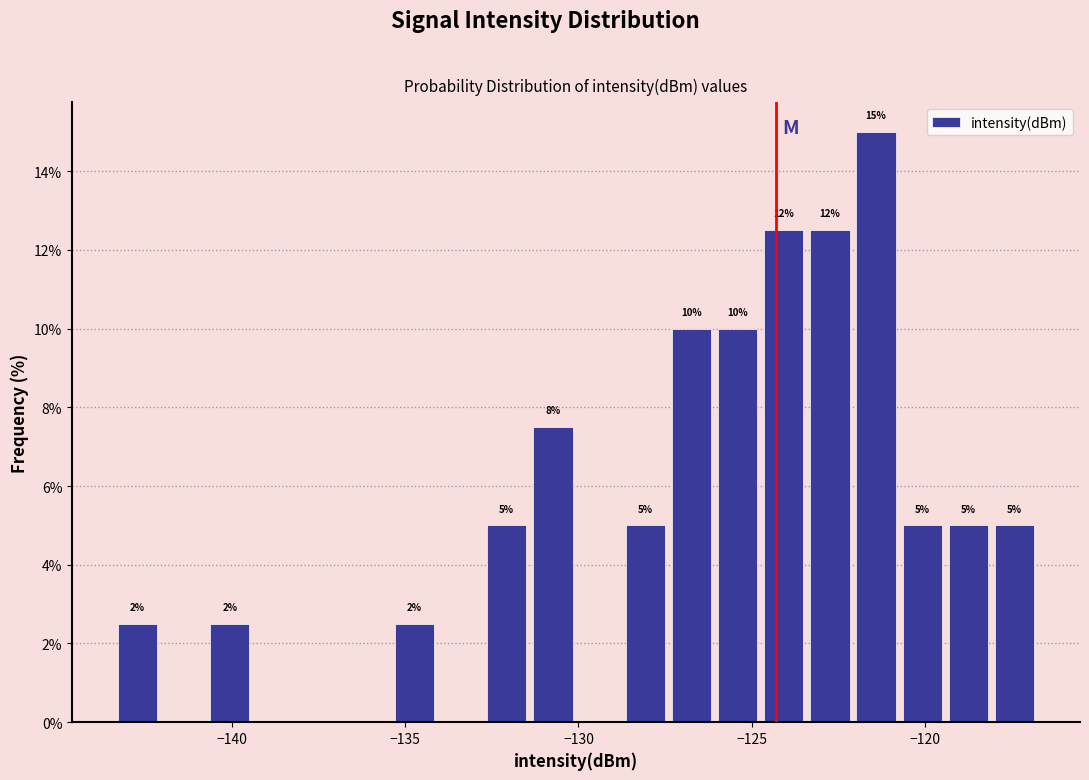

Read against the x-axis, roughly where is the centre of the tallest bar?

-121.5